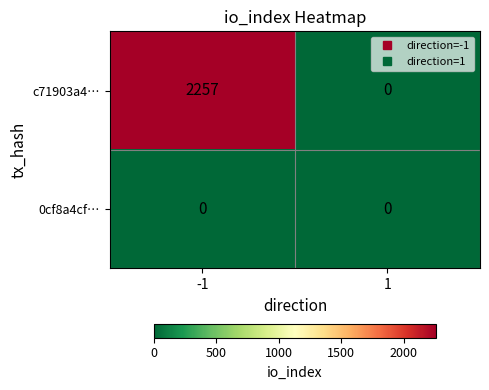

The 0cf8a4cf… series shows 0 at 1. True or false?

True